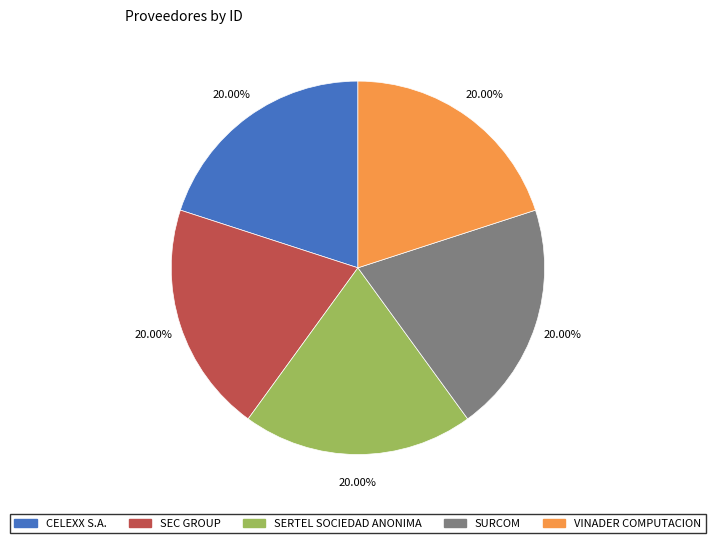

Combined, do SEC GROUP and SURCOM account for over 50%?

No